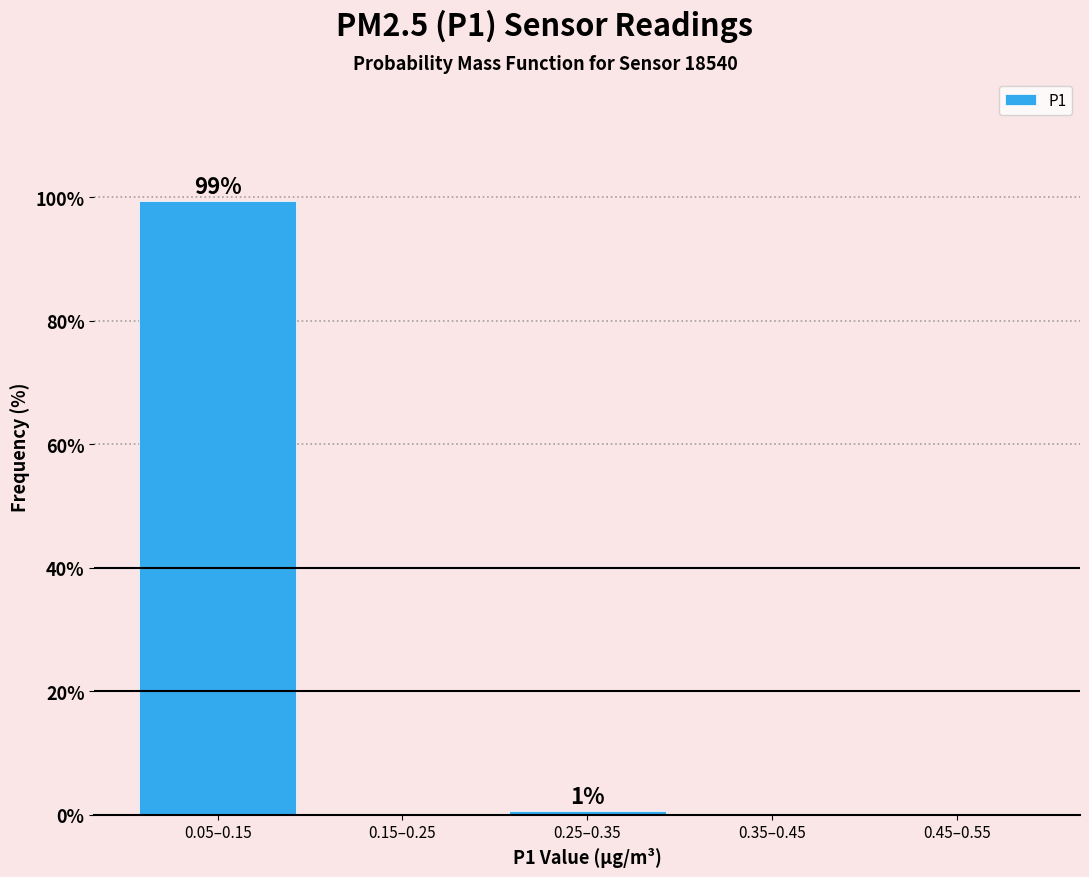

Reading left to right, what are all the values shown in this chart?

0.05–0.15=99.4	0.15–0.25=0.0	0.25–0.35=0.6	0.35–0.45=0.0	0.45–0.55=0.0